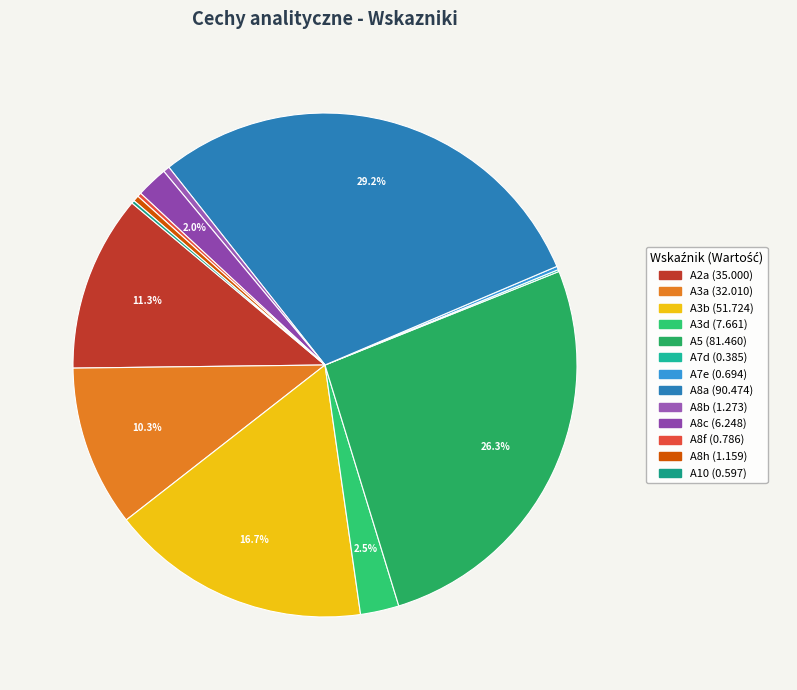

Count the number of slices in the pie.

13